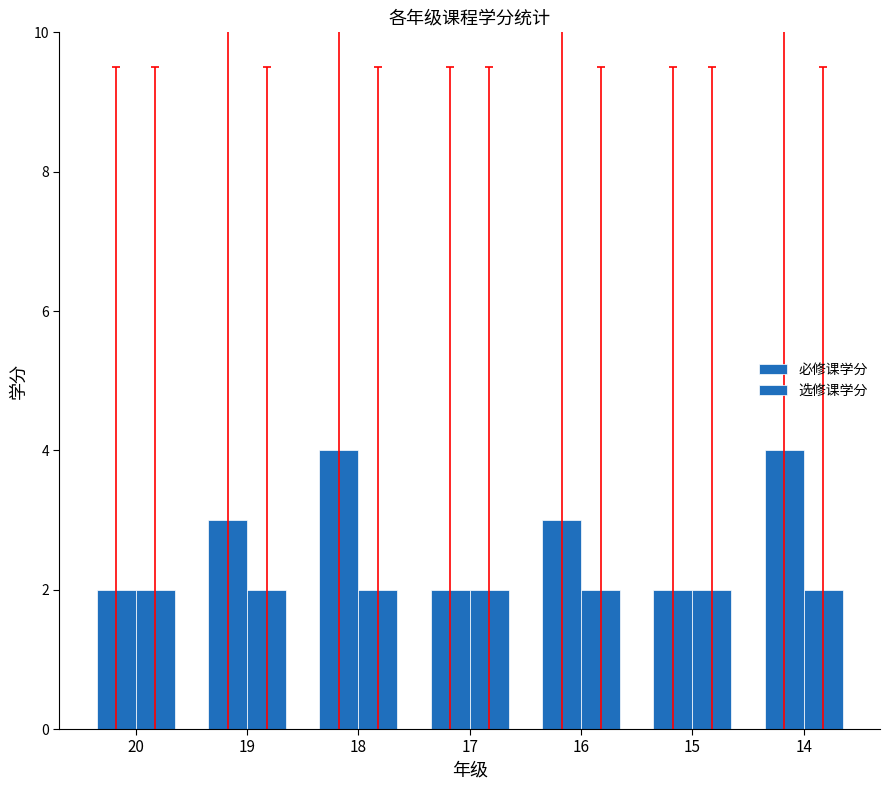

What is the total value across all series at 19?

5